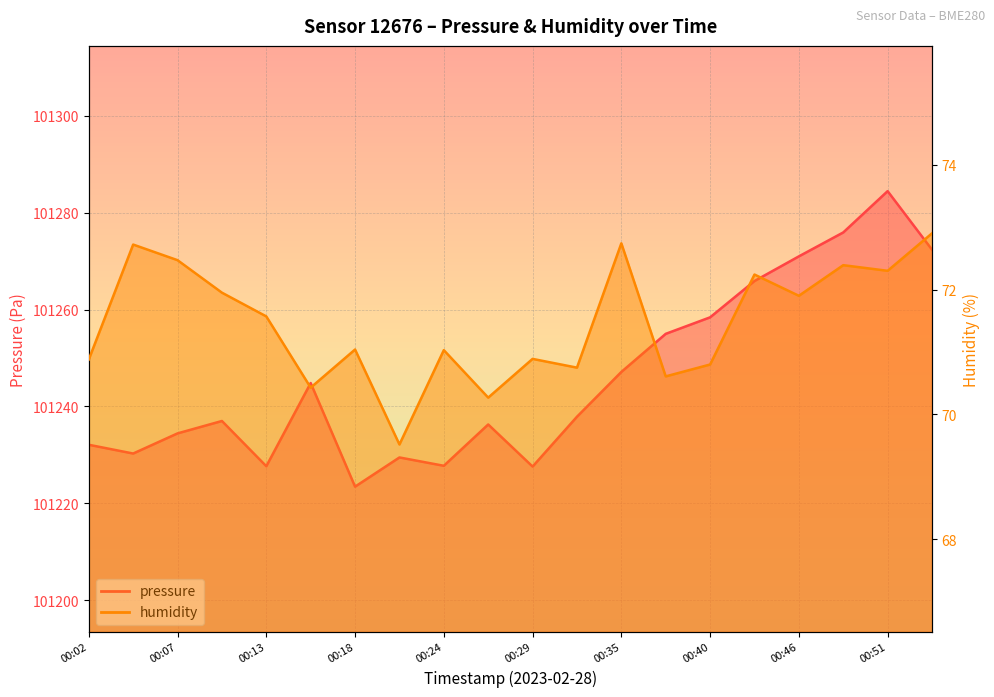

How many interior local peaks does the humidity series have?

7